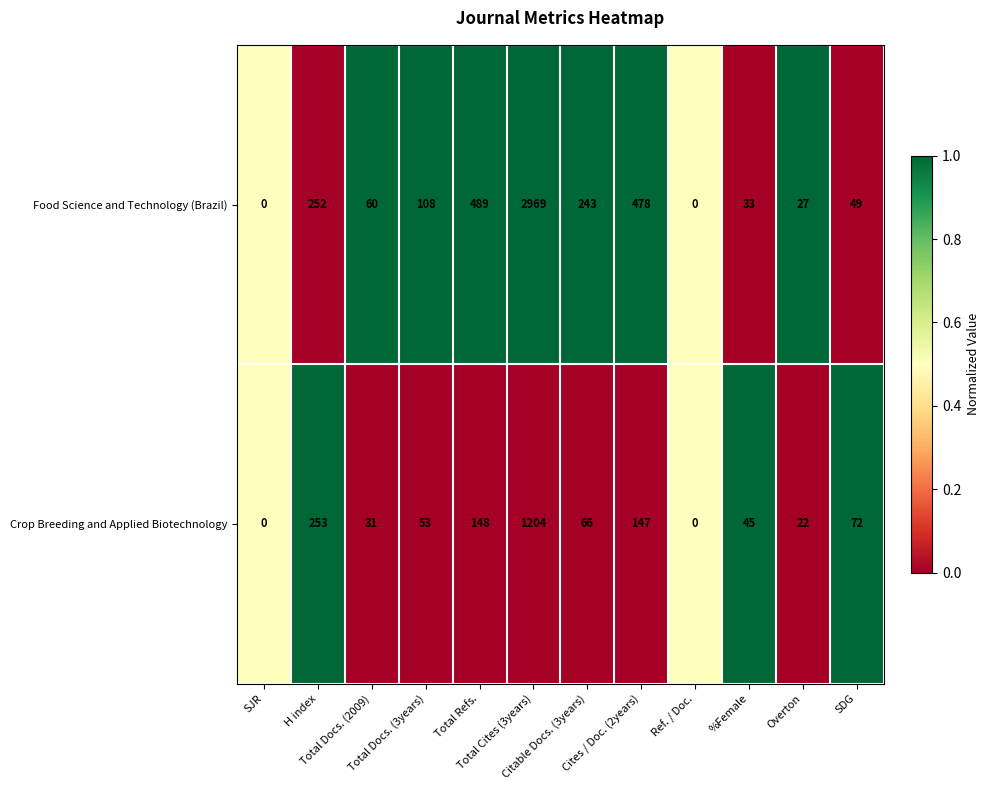

List the series in order of their peak value, lowest first.

Crop Breeding and Applied Biotechnology, Food Science and Technology (Brazil)